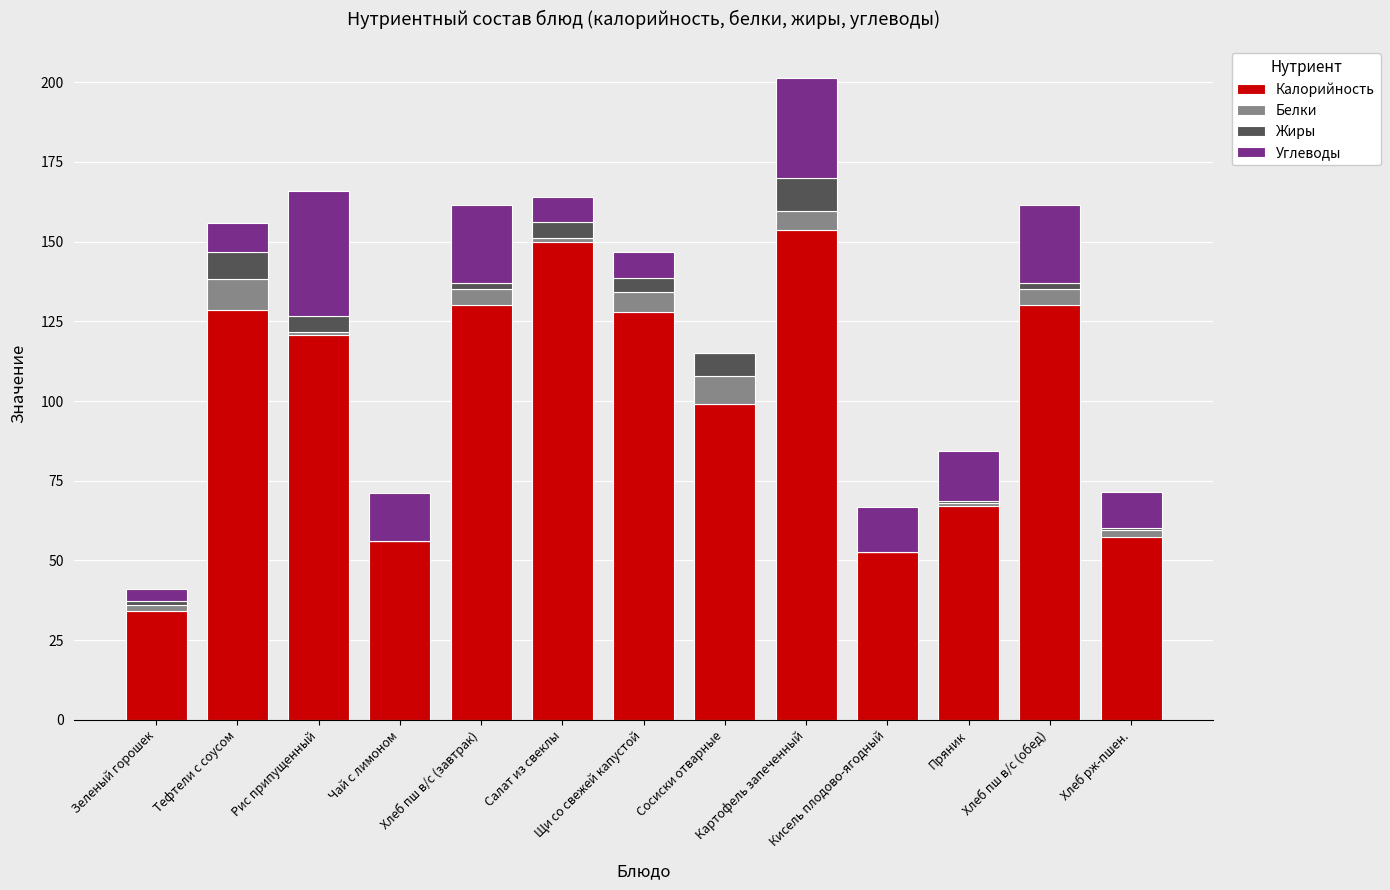

What is the difference between the maximum and minimum values in the Жиры series?

10.2